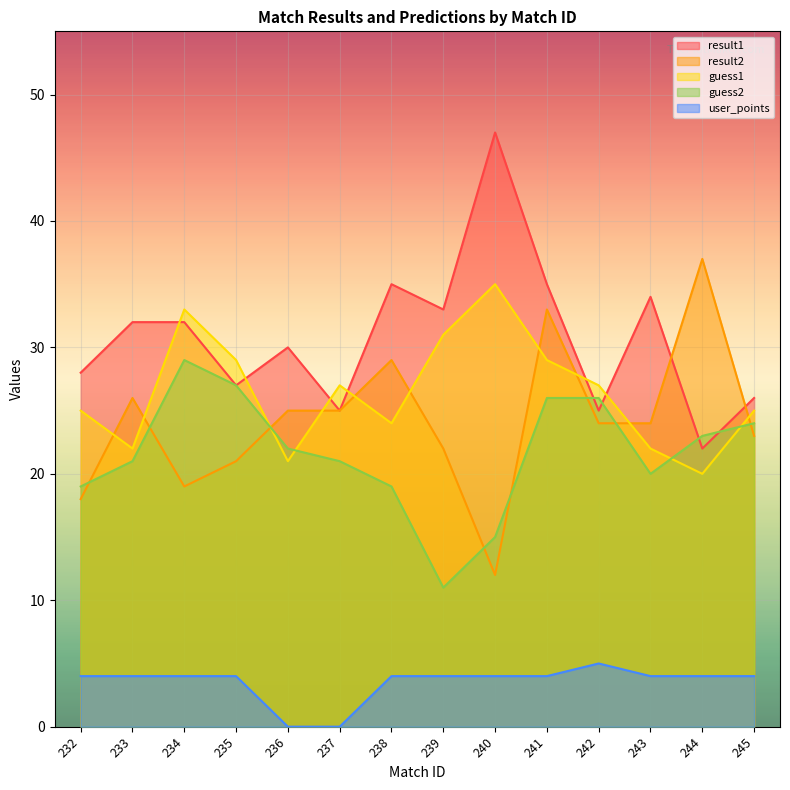

How many data points in result1 are above 32?

5